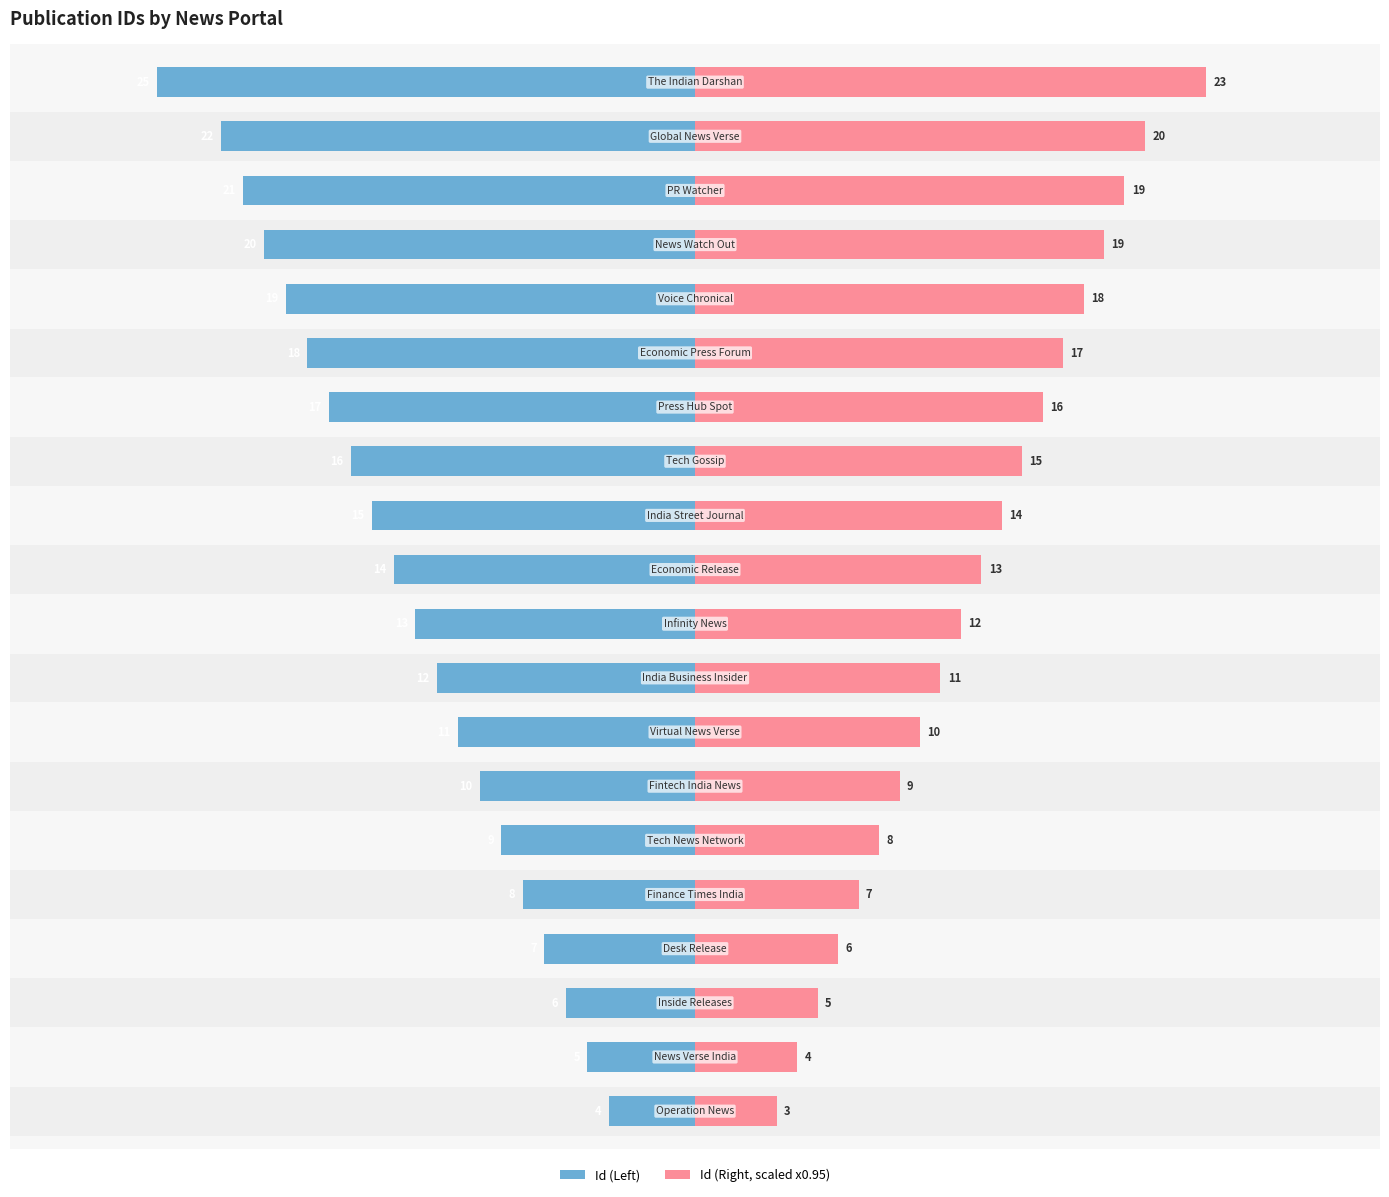

Are the bars horizontal?

Yes